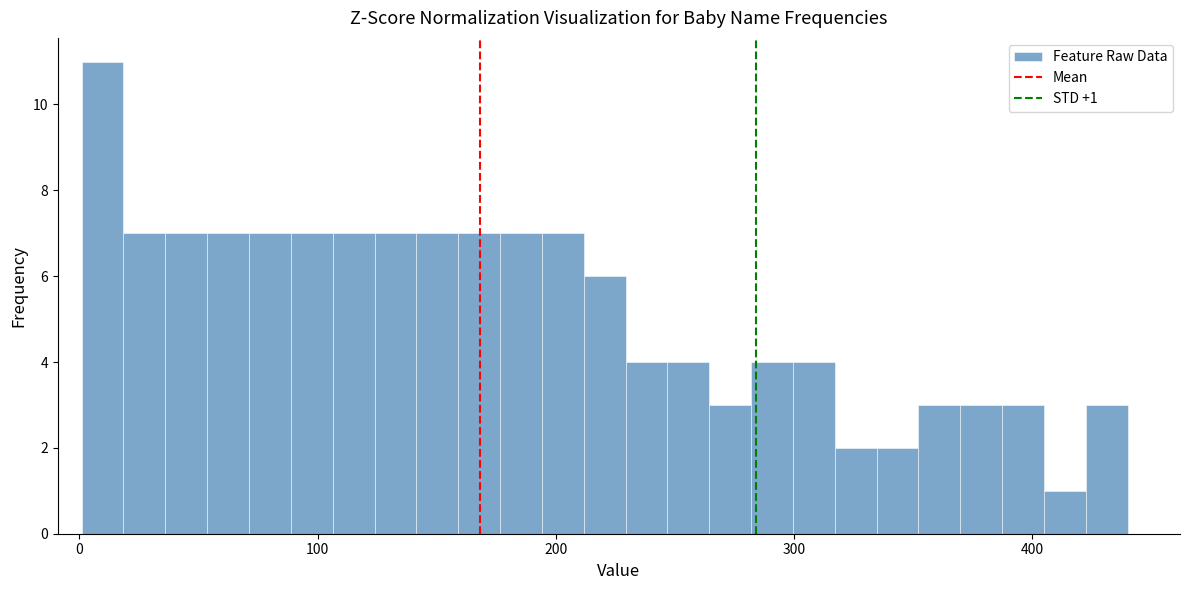

Read against the x-axis, roughly where is the centre of the tallest bar?

10